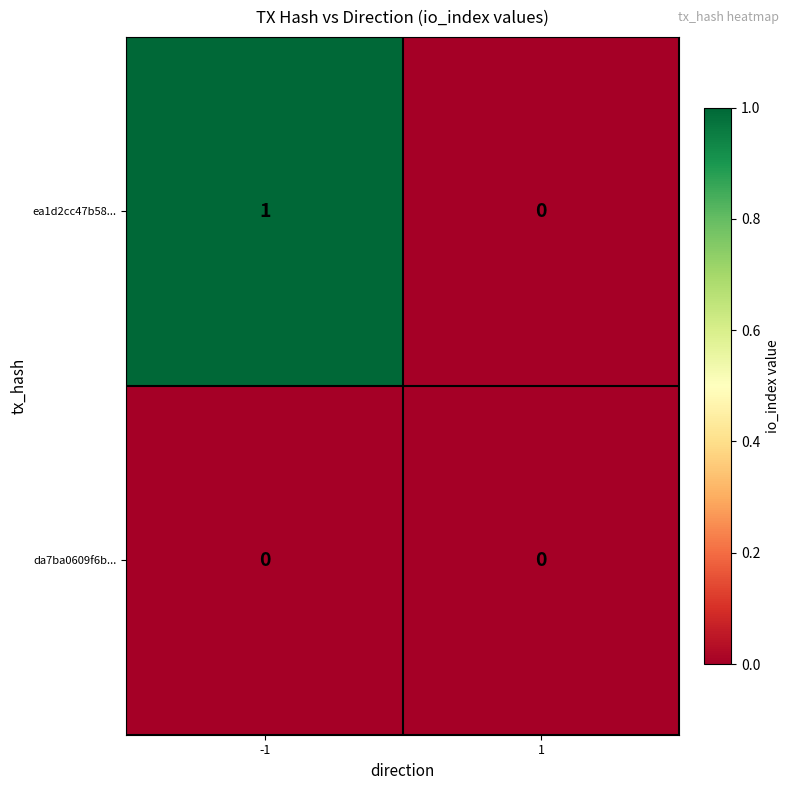

Reading right to left, what are all the values shown in this chart?

ea1d2cc47b58...: 1=0	-1=1
da7ba0609f6b...: 1=0	-1=0